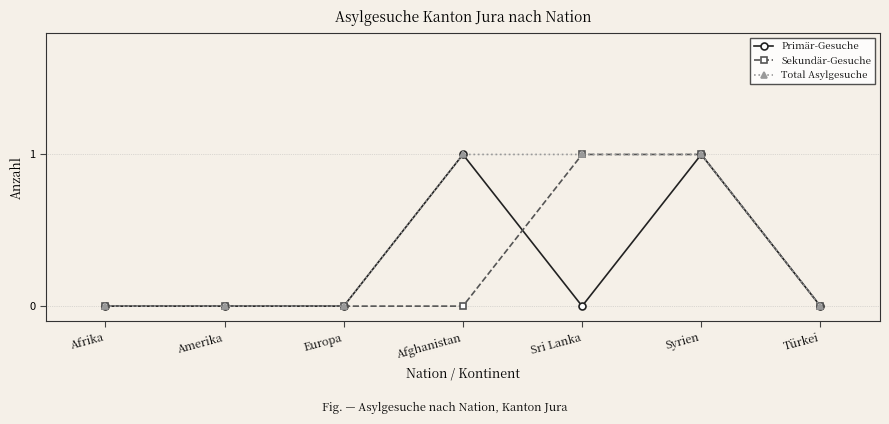

Which series changed the most between Sri Lanka and Syrien?

Primär-Gesuche